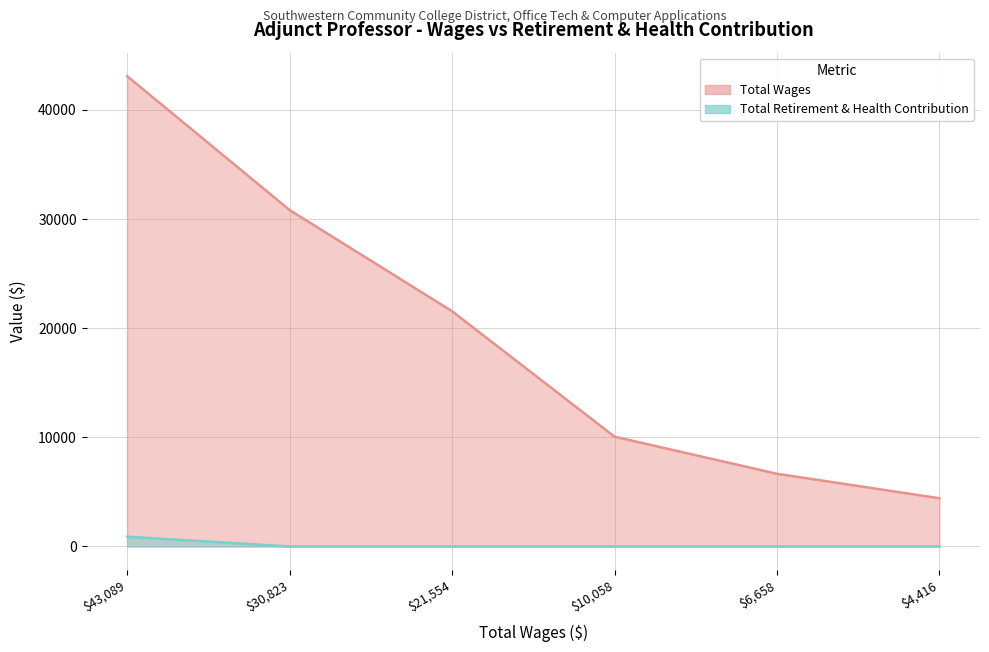

True or false: Total Retirement & Health Contribution and Total Wages cross at least once.

False